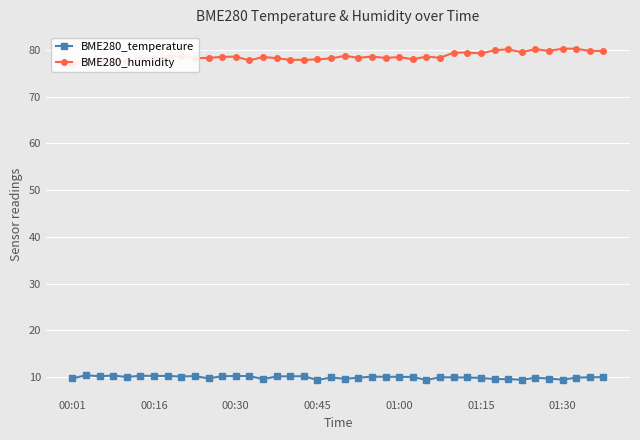

What is the greatest value displayed?

80.2